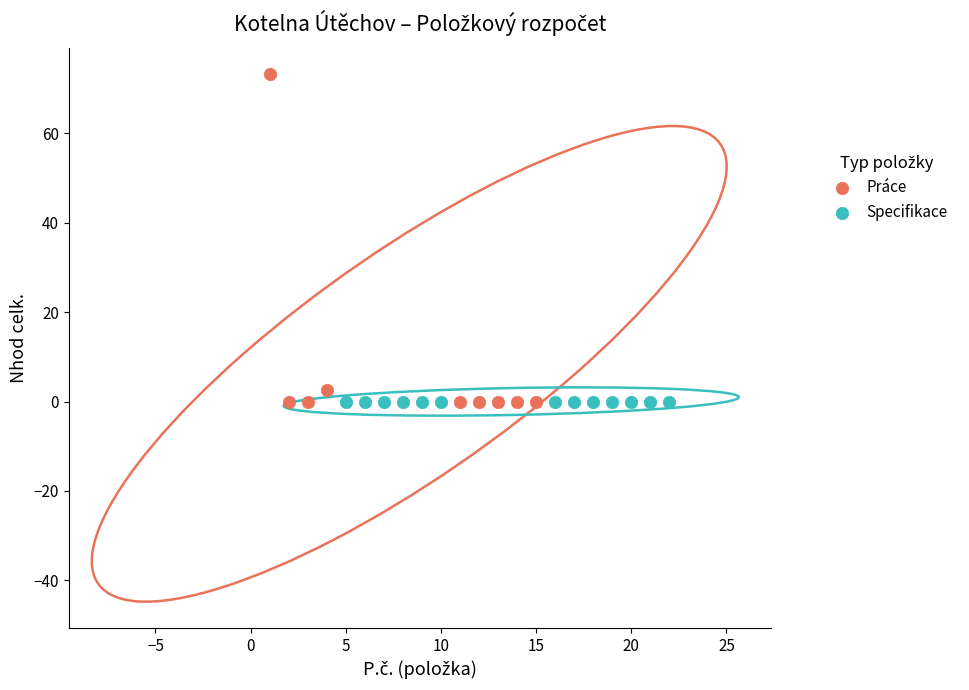

Which series contains the highest Y value?

Práce